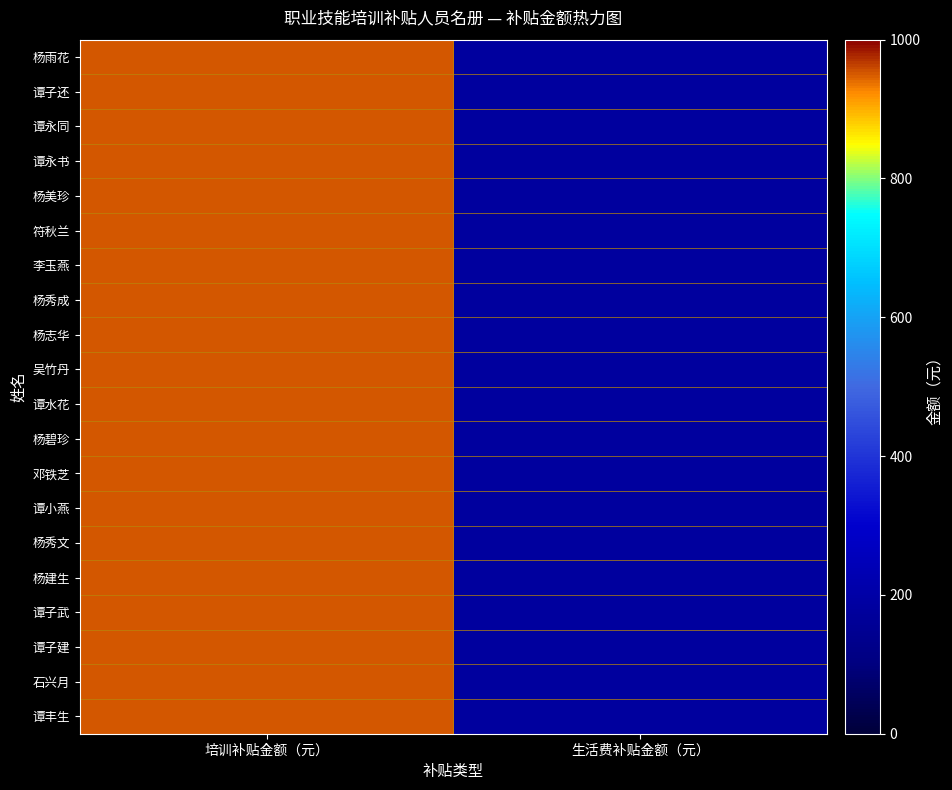

Reading left to right, transcribe all the data shown in this chart.

杨雨花: 培训补贴金额（元）=952	生活费补贴金额（元）=180
谭子还: 培训补贴金额（元）=952	生活费补贴金额（元）=180
谭永同: 培训补贴金额（元）=952	生活费补贴金额（元）=180
谭永书: 培训补贴金额（元）=952	生活费补贴金额（元）=180
杨美珍: 培训补贴金额（元）=952	生活费补贴金额（元）=180
符秋兰: 培训补贴金额（元）=952	生活费补贴金额（元）=180
李玉燕: 培训补贴金额（元）=952	生活费补贴金额（元）=180
杨秀成: 培训补贴金额（元）=952	生活费补贴金额（元）=180
杨志华: 培训补贴金额（元）=952	生活费补贴金额（元）=180
吴竹丹: 培训补贴金额（元）=952	生活费补贴金额（元）=180
谭水花: 培训补贴金额（元）=952	生活费补贴金额（元）=180
杨碧珍: 培训补贴金额（元）=952	生活费补贴金额（元）=180
邓铁芝: 培训补贴金额（元）=952	生活费补贴金额（元）=180
谭小燕: 培训补贴金额（元）=952	生活费补贴金额（元）=180
杨秀文: 培训补贴金额（元）=952	生活费补贴金额（元）=180
杨建生: 培训补贴金额（元）=952	生活费补贴金额（元）=180
谭子武: 培训补贴金额（元）=952	生活费补贴金额（元）=180
谭子建: 培训补贴金额（元）=952	生活费补贴金额（元）=180
石兴月: 培训补贴金额（元）=952	生活费补贴金额（元）=180
谭丰生: 培训补贴金额（元）=952	生活费补贴金额（元）=180